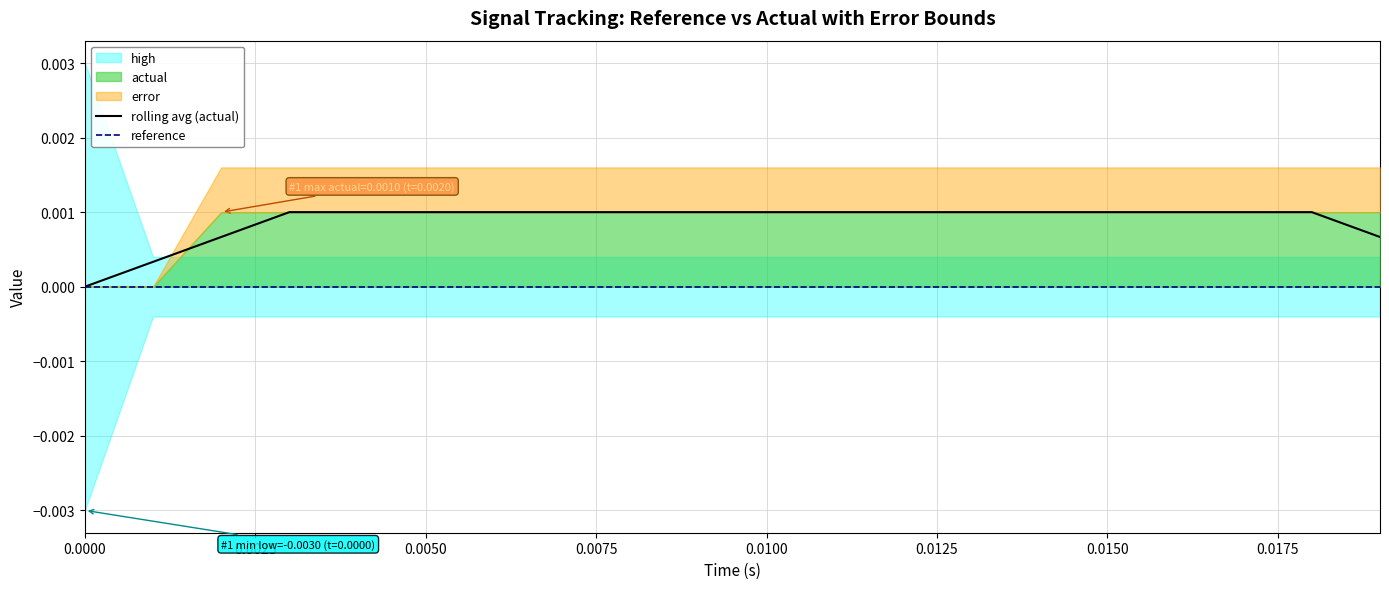

The rolling avg (actual) series shows 0.0 at 0.0000. True or false?

True